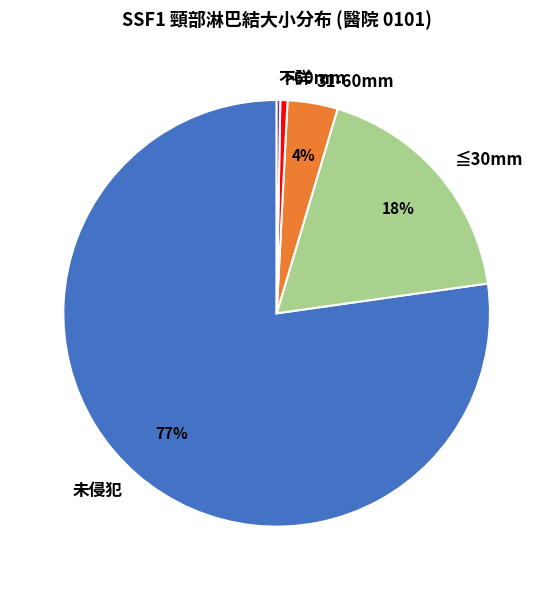

Does any single category account for the majority?

Yes